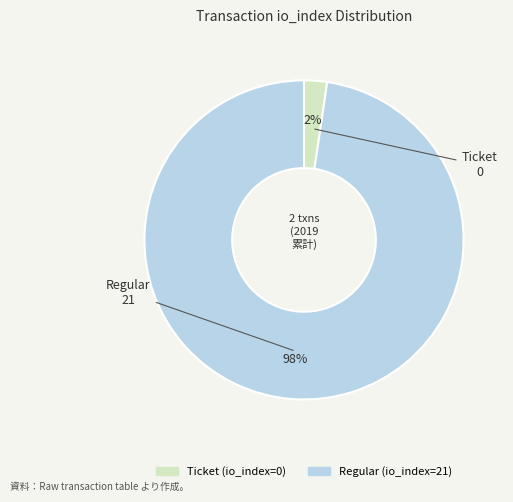

Which slice is the smallest?

Ticket